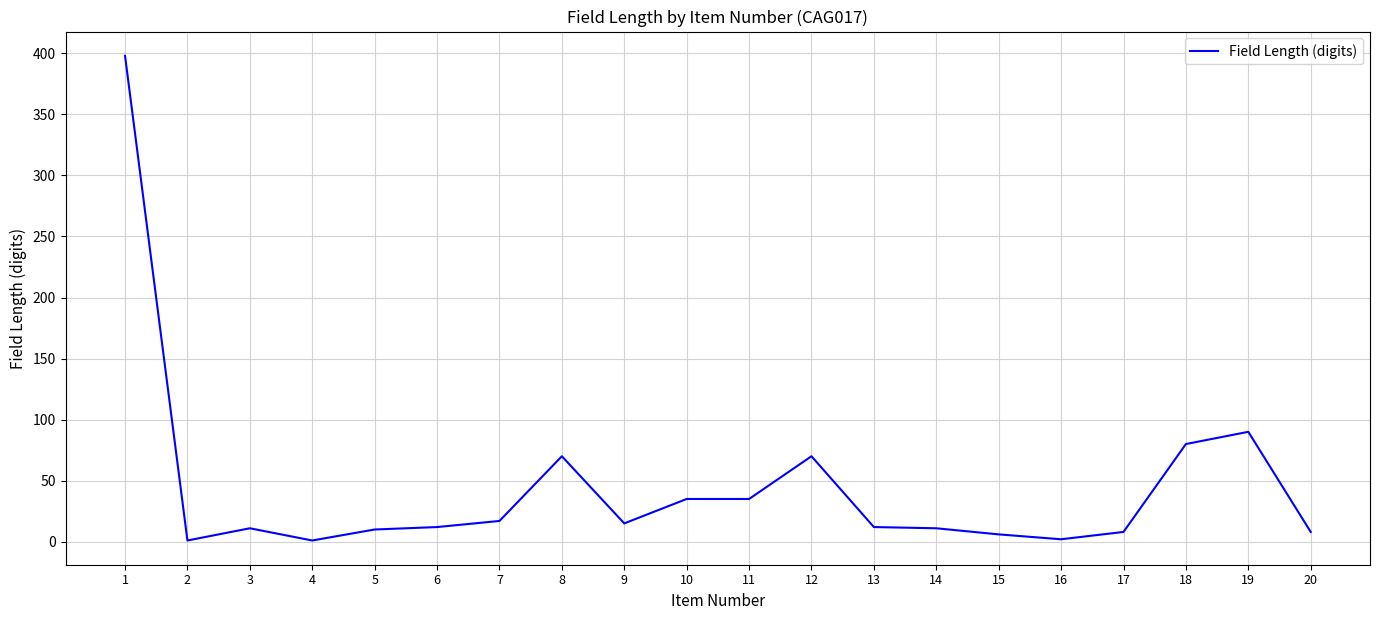

What is the sum of the values at 9 and 3?

26